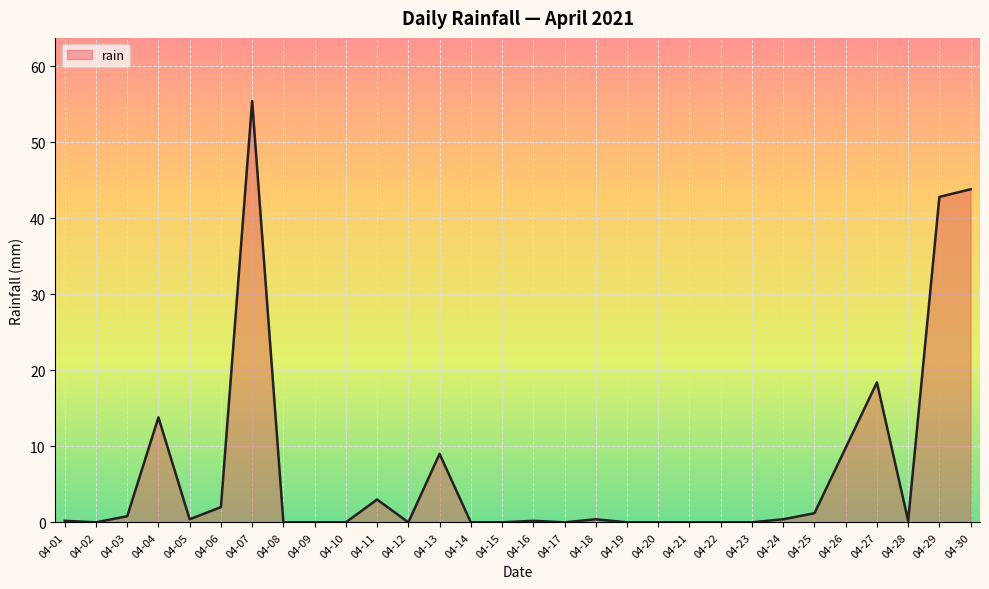

What is the average value?

6.7